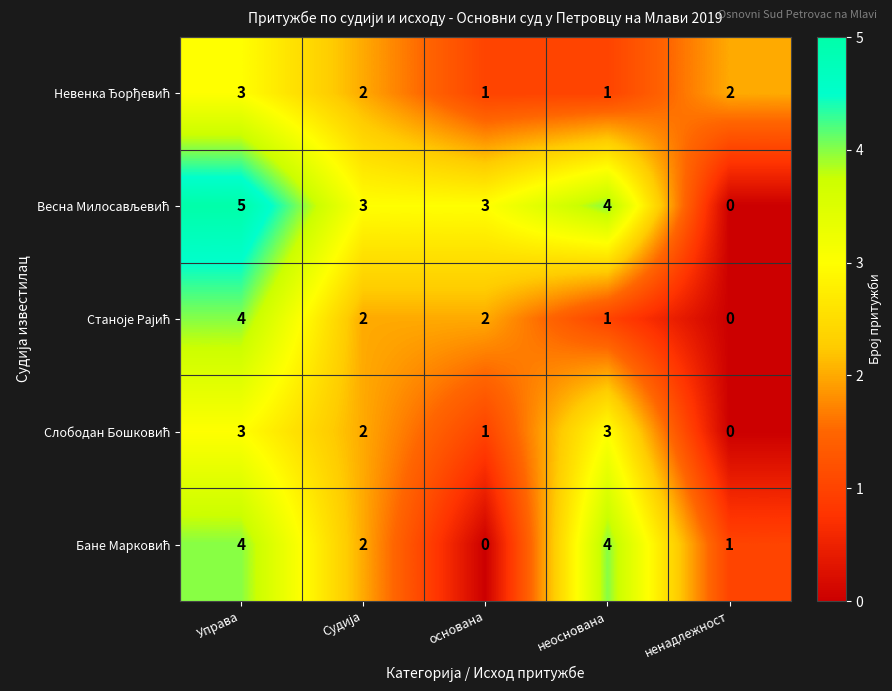

What is the difference between the highest and lowest values at основана?

3